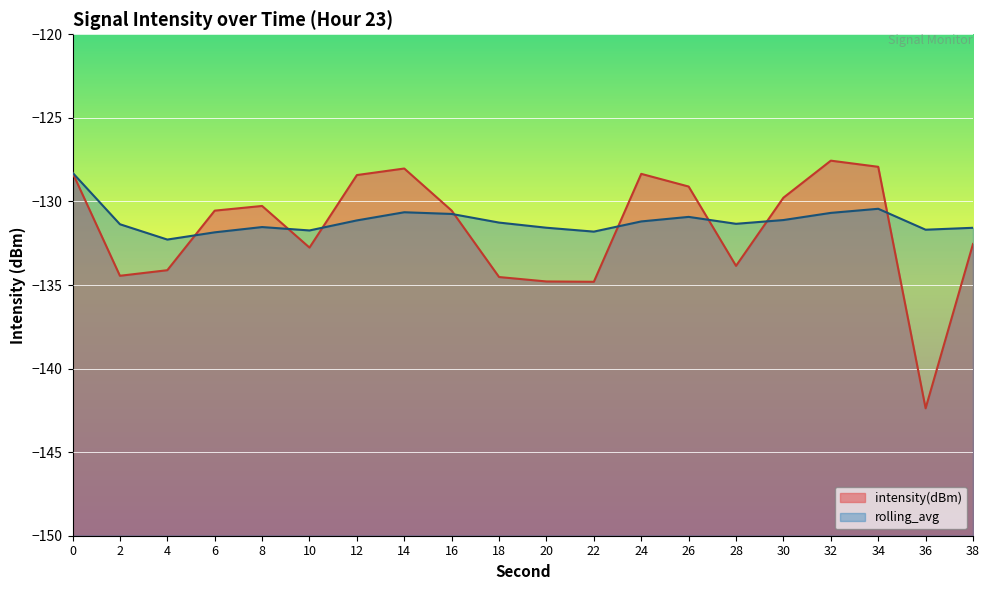

Which category has the lowest value across all series?

36